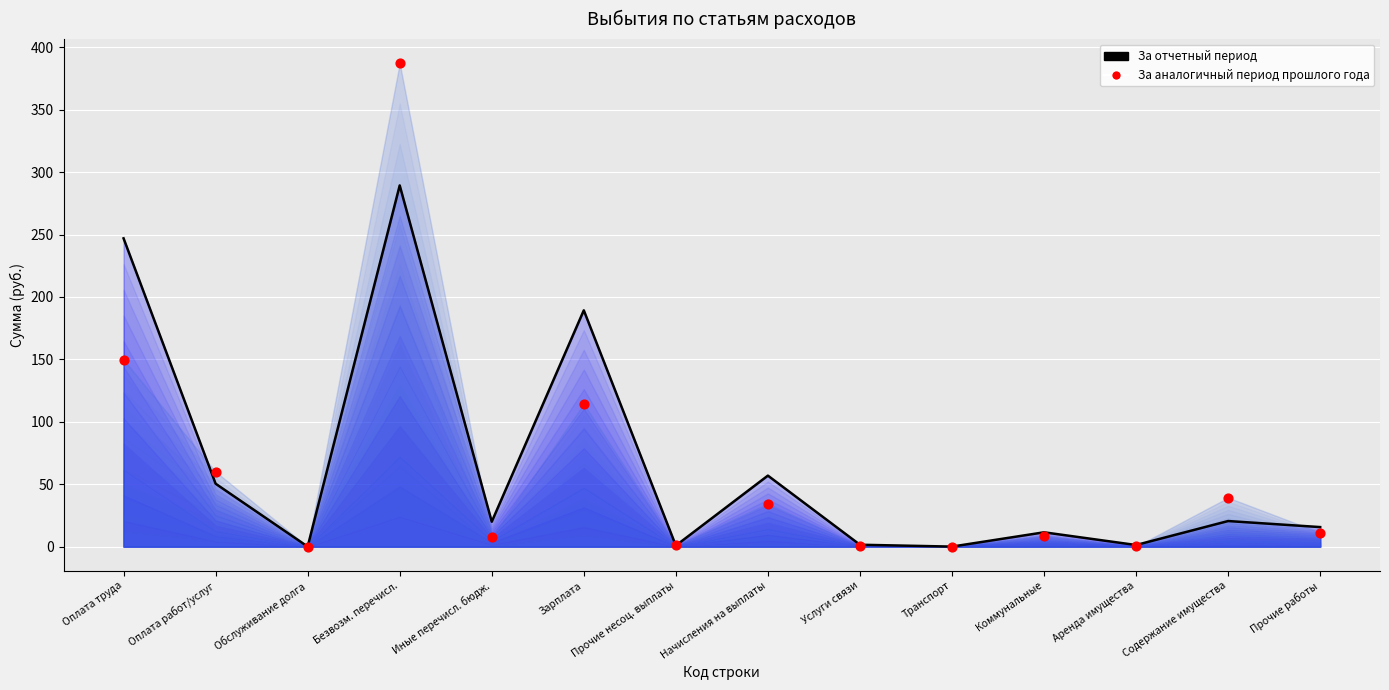

At how many categories does at least one series exceed 383?

1